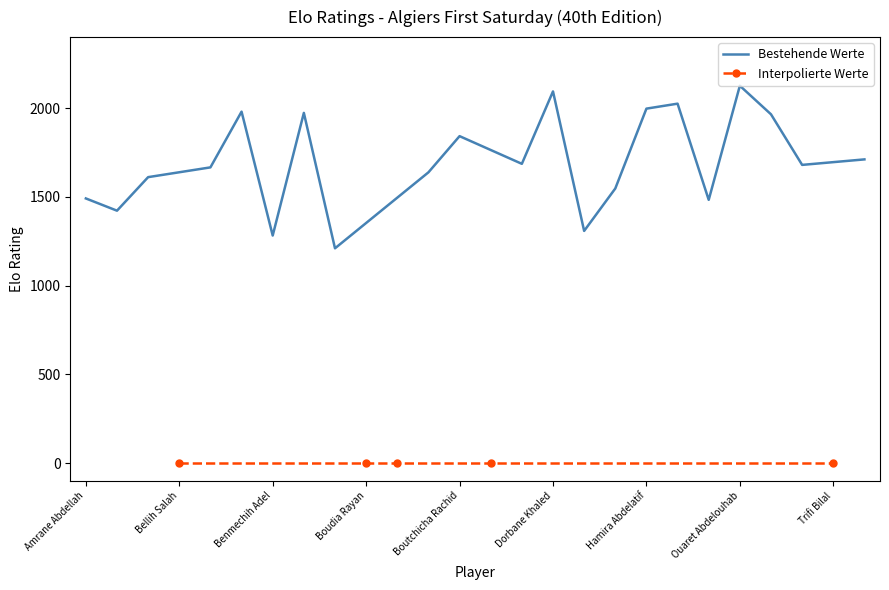

What is the sum of all values?

35737